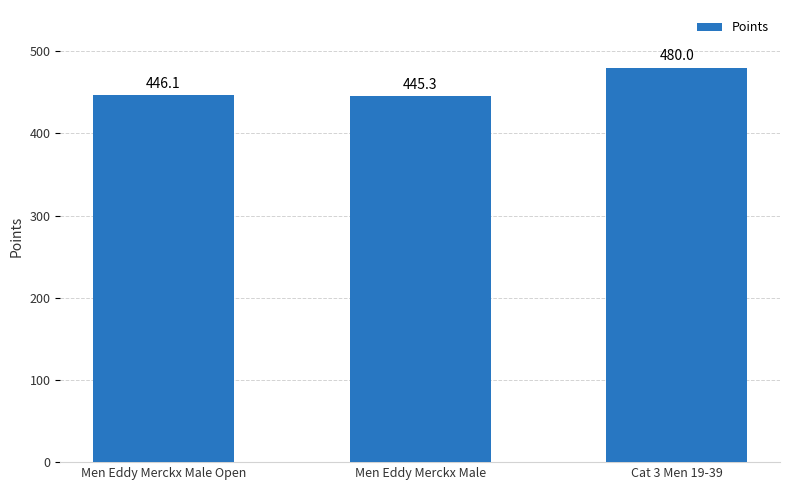

True or false: the data shows 445.3 at Men Eddy Merckx Male.

True